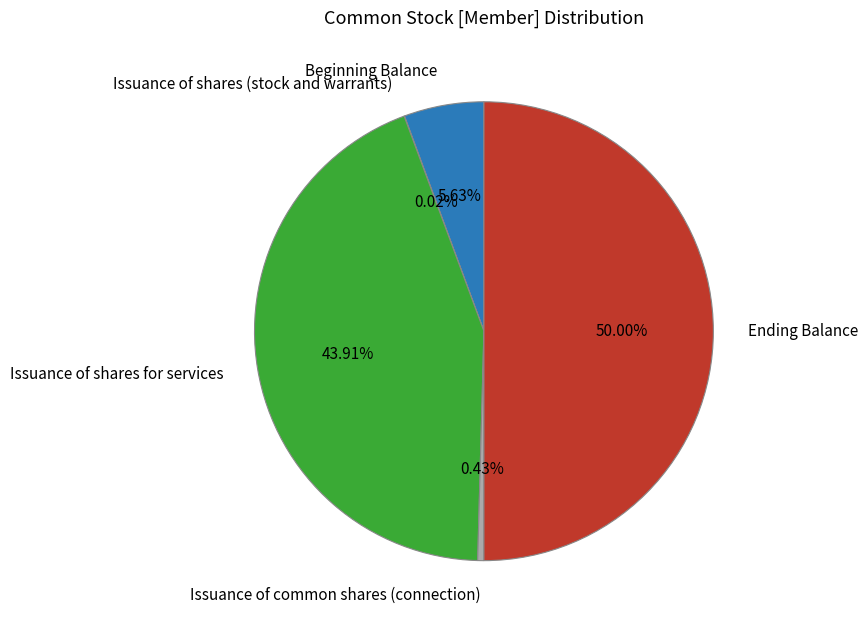

Do Issuance of common shares (connection) and Beginning Balance together represent more than half of the pie?

No